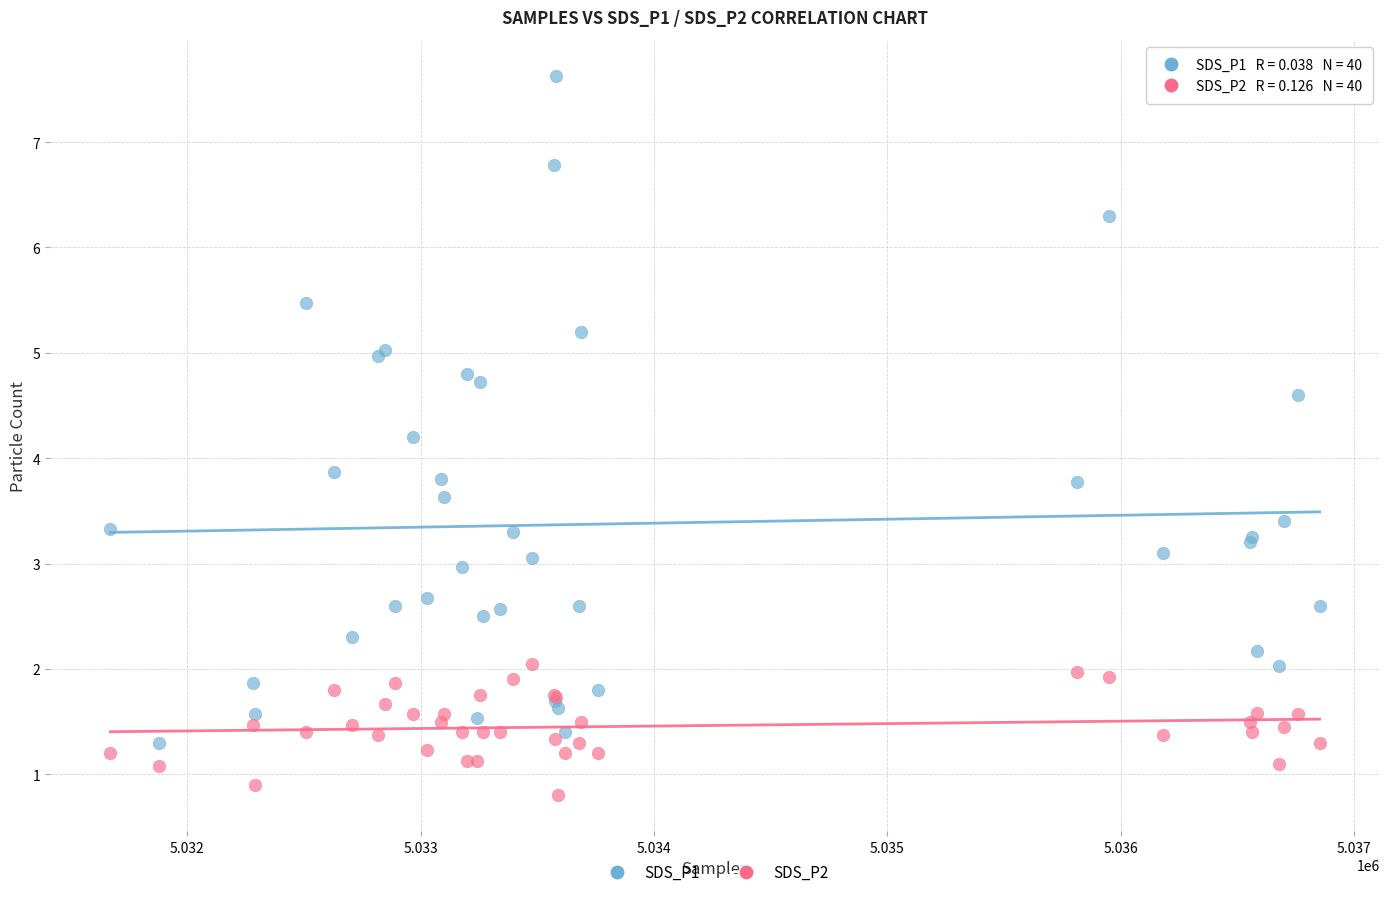

Which series has the widest spread of Y values?

SDS_P1